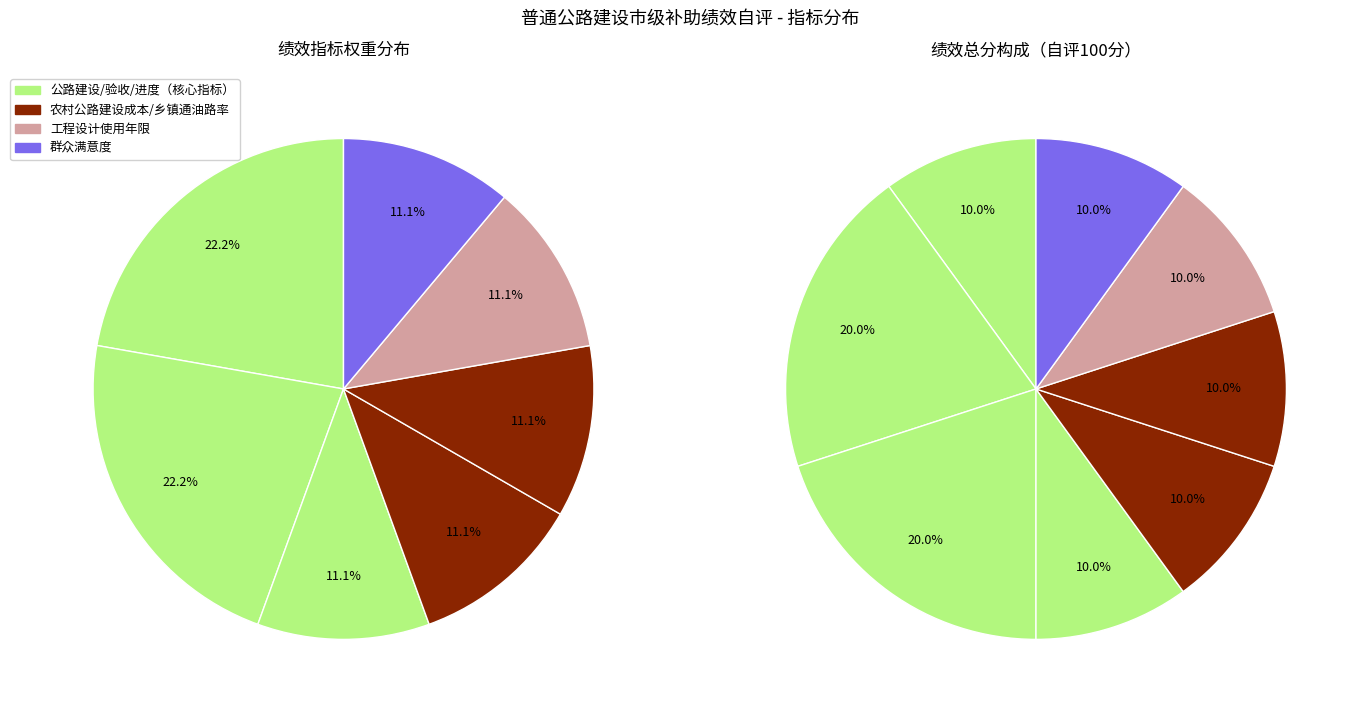

How many segments does this pie chart have?

8